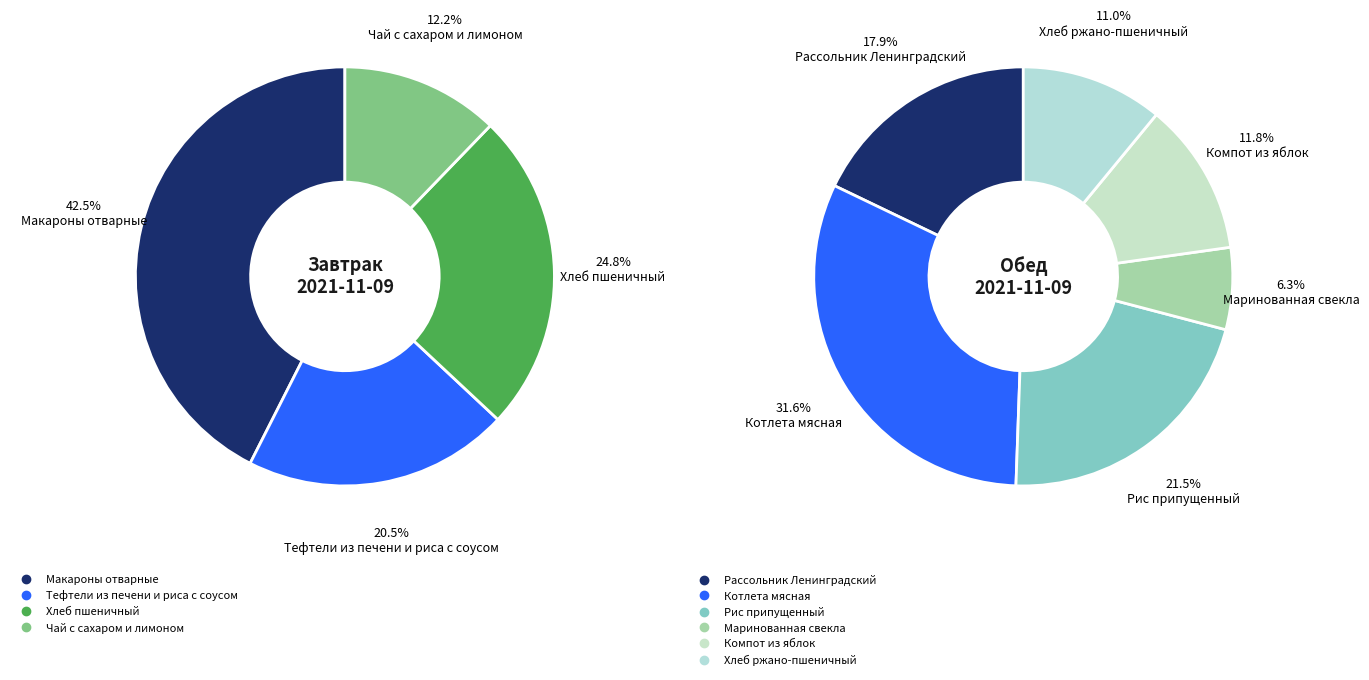

How many segments does this pie chart have?

4